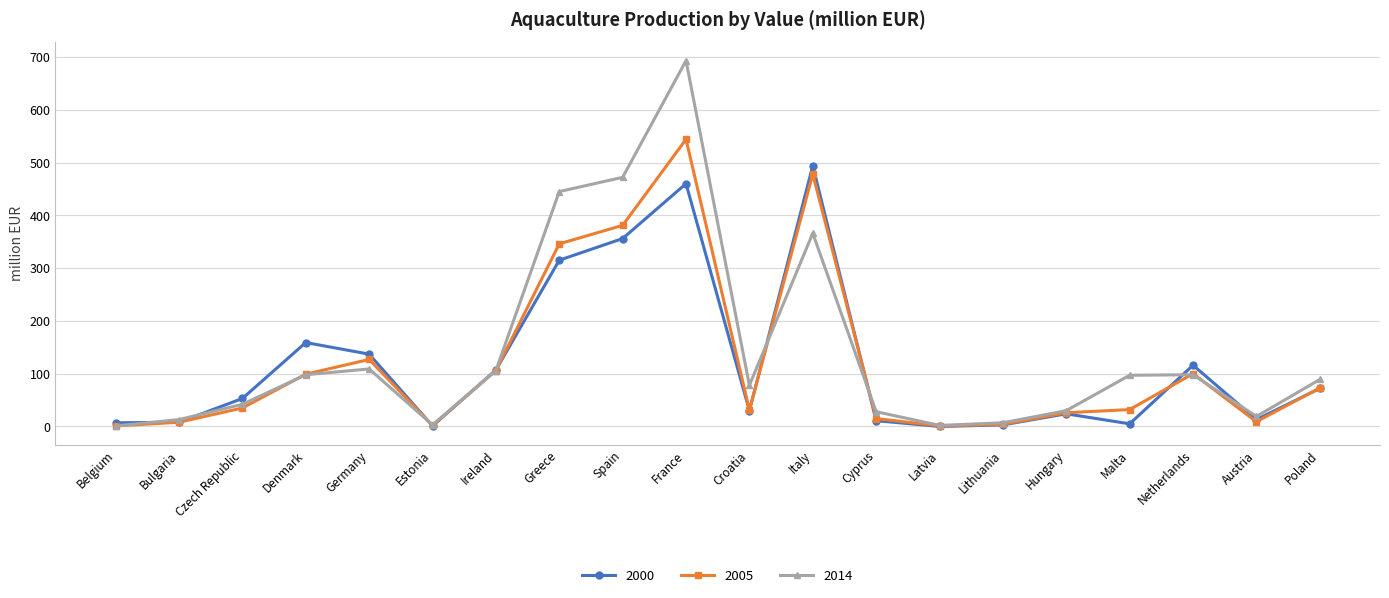

In 2000, how many points are lower than both neighbors (excluding endpoints)?

5